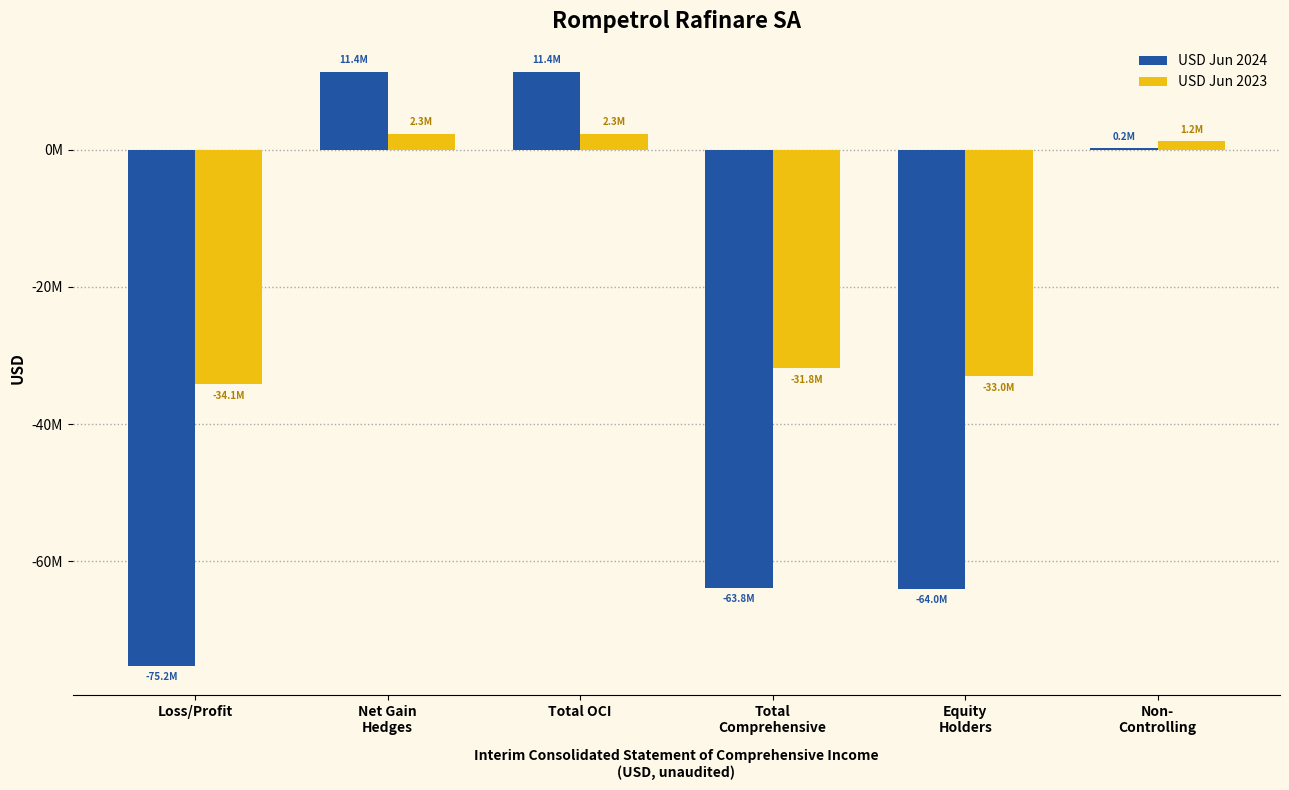

What is the label of the 5th bar from the right?

Net Gain
Hedges